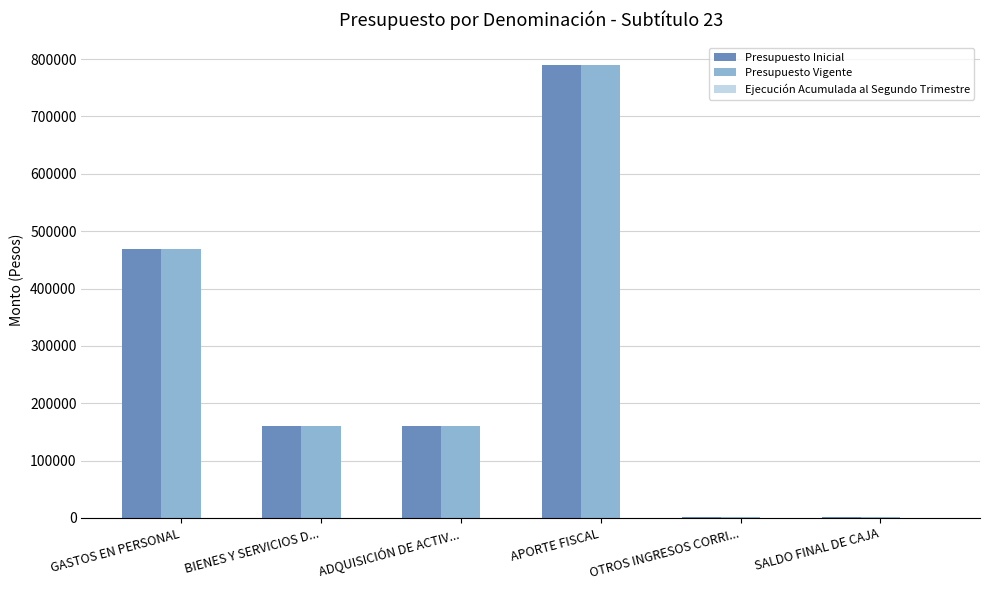

At which label is Presupuesto Inicial closest to 395225?

GASTOS EN PERSONAL